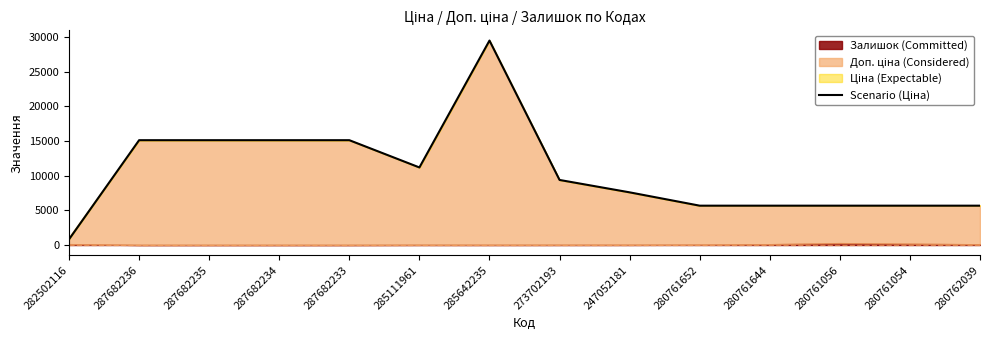

What is the difference between the values at 287682235 and 282502116?

14301.5